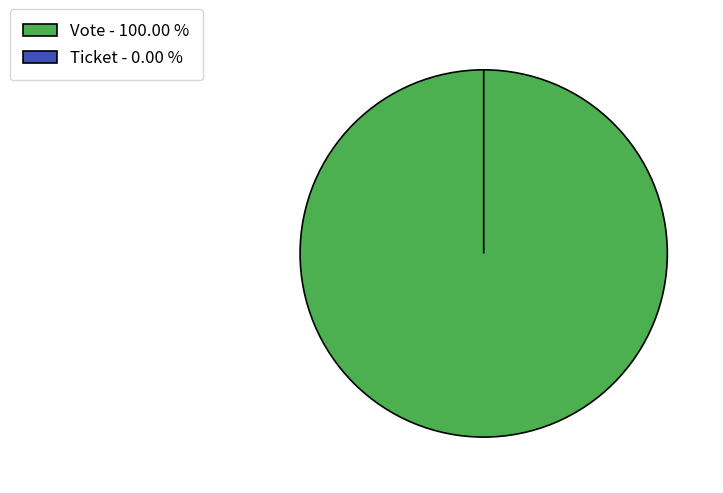

What is the smallest slice in the pie chart?

Ticket